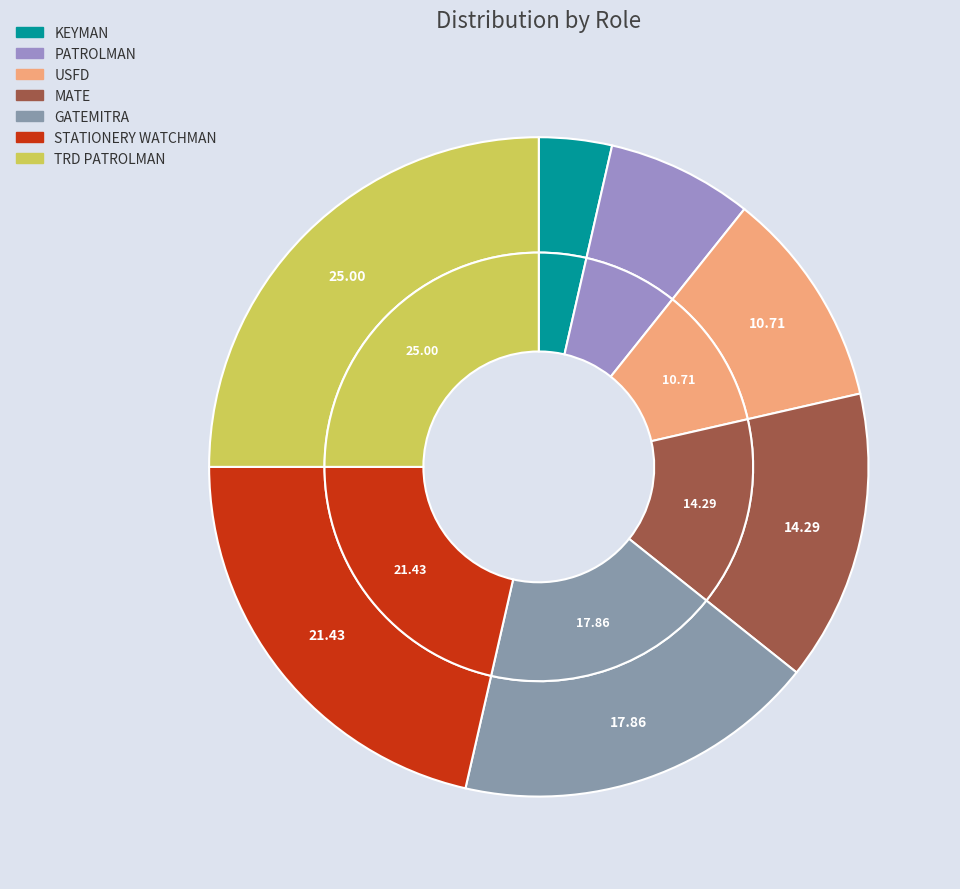

Which category has the smallest portion of the pie?

KEYMAN